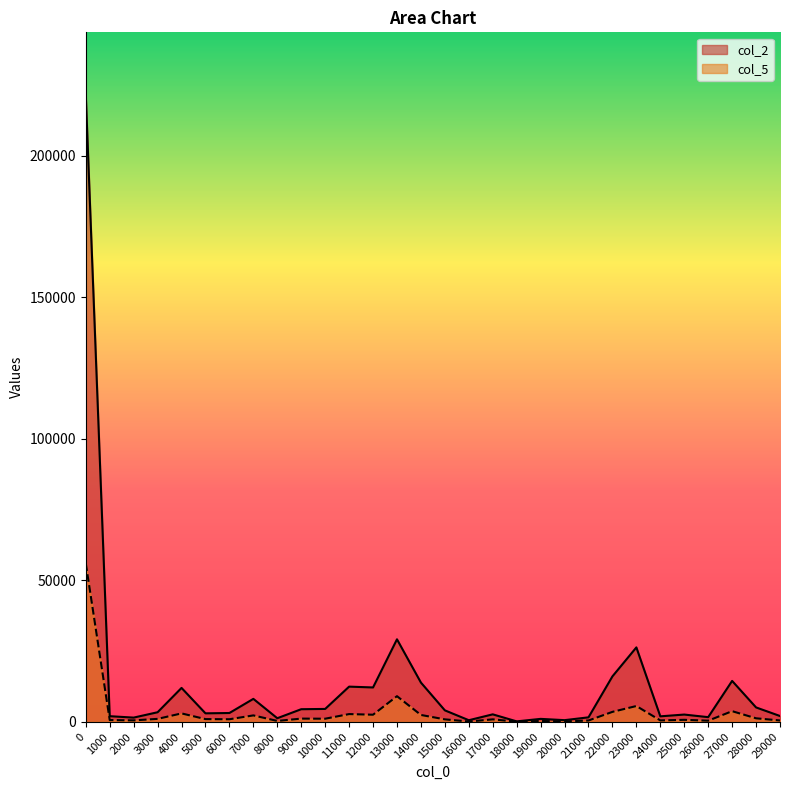

Reading left to right, what are all the values shown in this chart?

col_2: 0=221525	1000=1989	2000=1488	3000=3383	4000=11981	5000=2999	6000=3116	7000=8113	8000=1269	9000=4458	10000=4554	11000=12435	12000=12146	13000=29163	14000=13869	15000=4052	16000=566	17000=2641	18000=158	19000=1040	20000=590	21000=1583	22000=16060	23000=26306	24000=1939	25000=2565	26000=1648	27000=14460	28000=5085	29000=2053
col_5: 0=56024	1000=625	2000=508	3000=1041	4000=2975	5000=958	6000=909	7000=2267	8000=312	9000=1135	10000=1095	11000=2736	12000=2511	13000=9064	14000=2425	15000=871	16000=103	17000=868	18000=42	19000=294	20000=139	21000=463	22000=3519	23000=5583	24000=501	25000=704	26000=402	27000=3764	28000=1242	29000=478